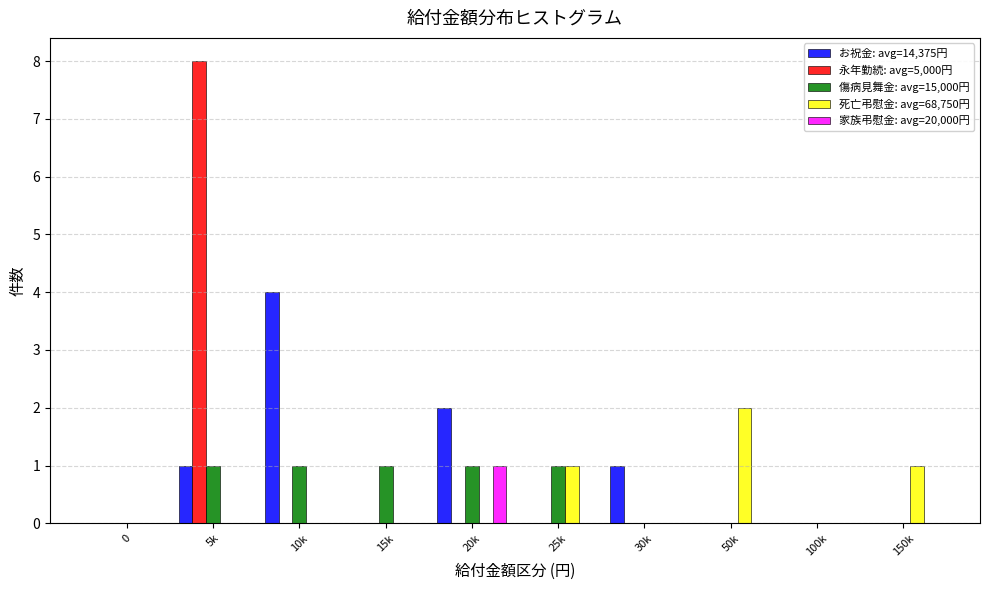

Between 5k and 25k, which series saw the biggest shift?

永年勤続: avg=5,000円